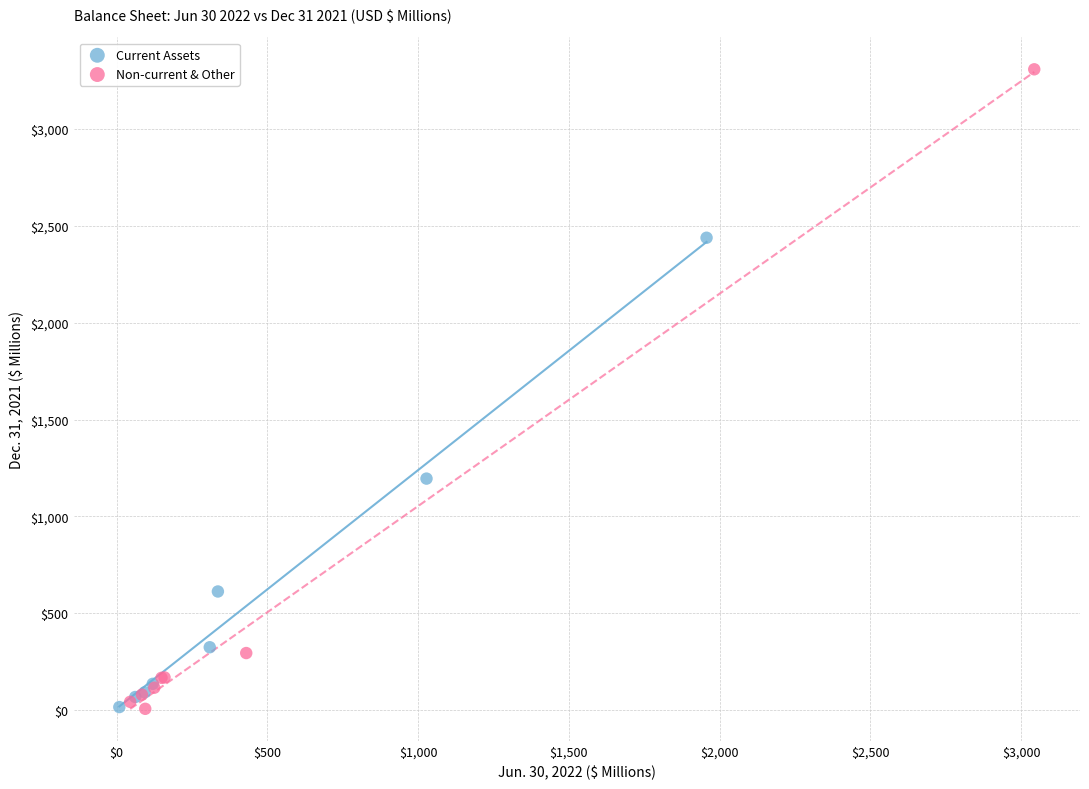

Which series contains the highest Y value?

Non-current & Other